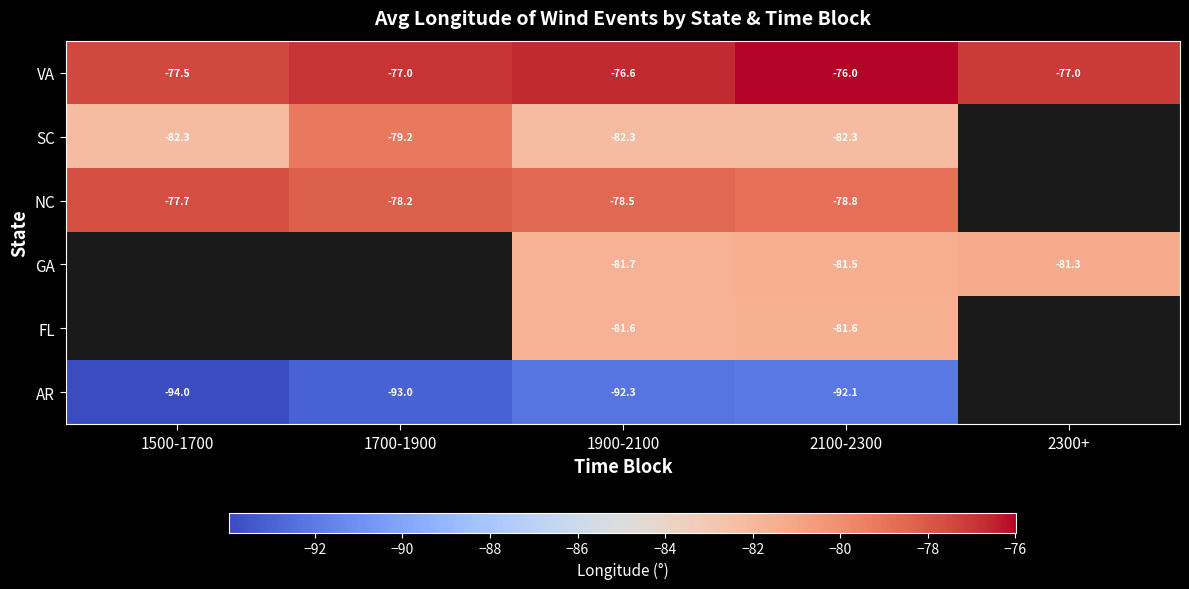

Is the value of AR at 1700-1900 greater than the value of VA at 2100-2300?

No